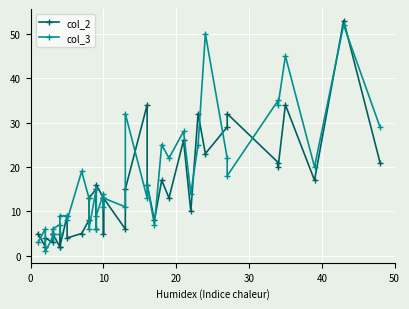

Which series has the largest total across all categories?

col_3